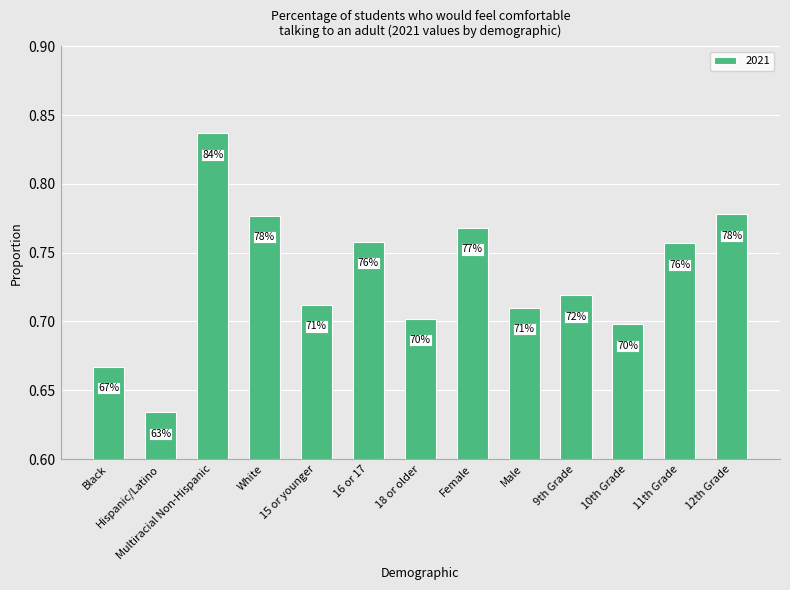

Read the value at 18 or older.

0.7